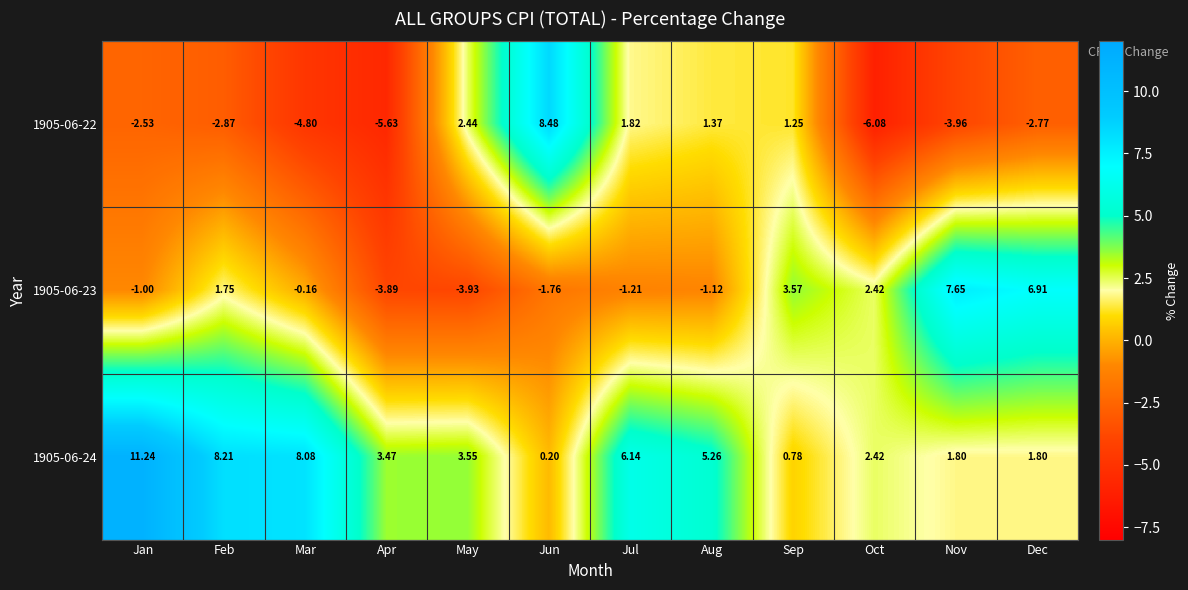

List the labels in order of 1905-06-22 value, largest first.

Jun, May, Jul, Aug, Sep, Jan, Dec, Feb, Nov, Mar, Apr, Oct